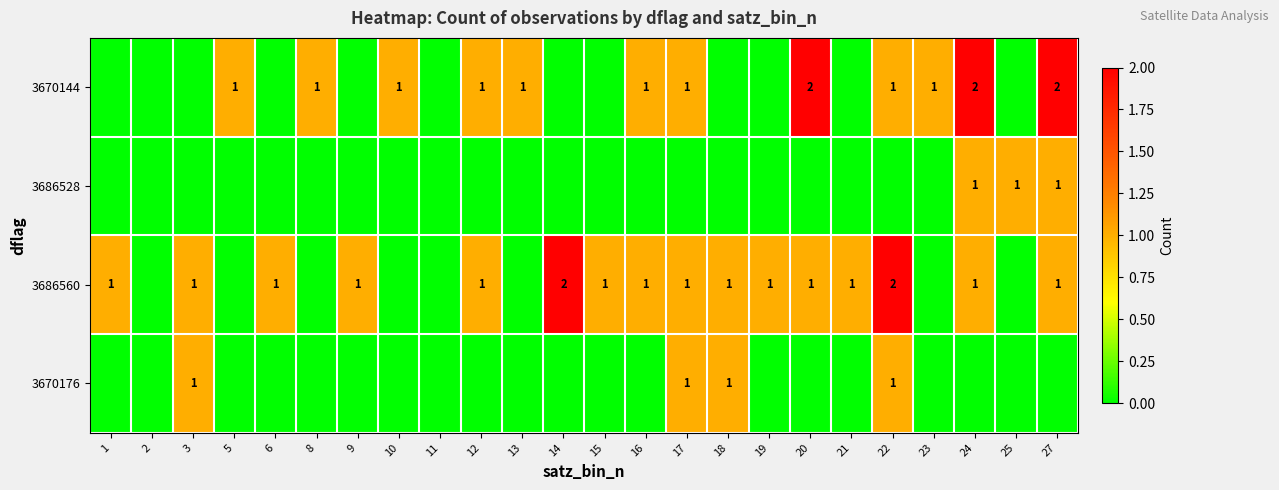

True or false: 3686560 has a value of 1 at 14.

False